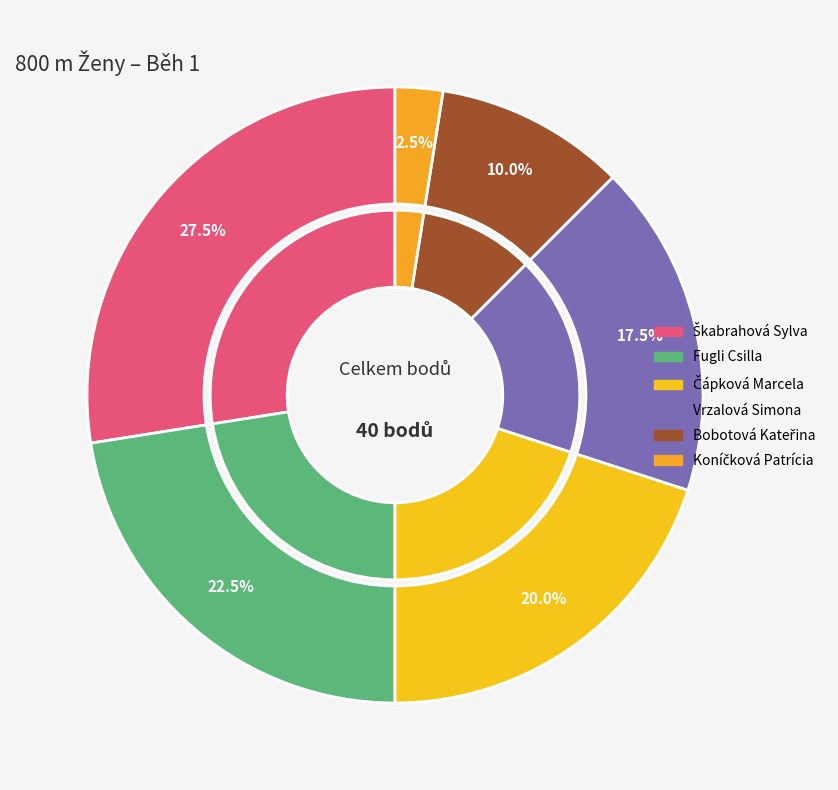

To the nearest percent, what portion does Koníčková Patrícia represent?

2%